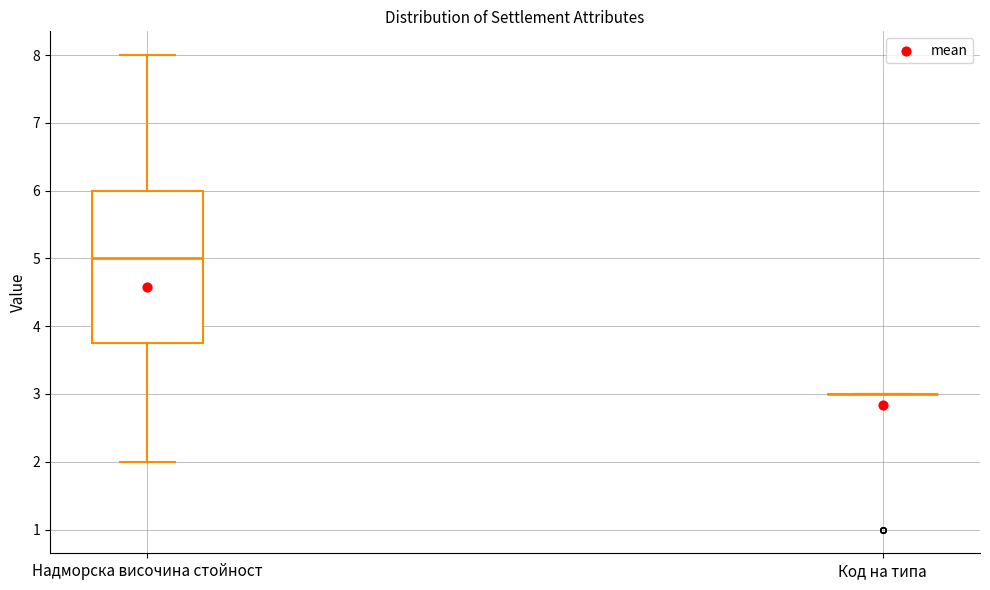

Reading left to right, read every box against the y-axis: the position of its median line, the range the box covers, and the ends of its whiskers. The values are not printed on the chart, so give them approximately, as read against the axis.

Надморска височина стойност: median 5.0, box 3.8 to 6.0, whiskers 2.0 to 8.0
Код на типа: box collapsed to a line at 3.0, whiskers 3.0 to 3.0